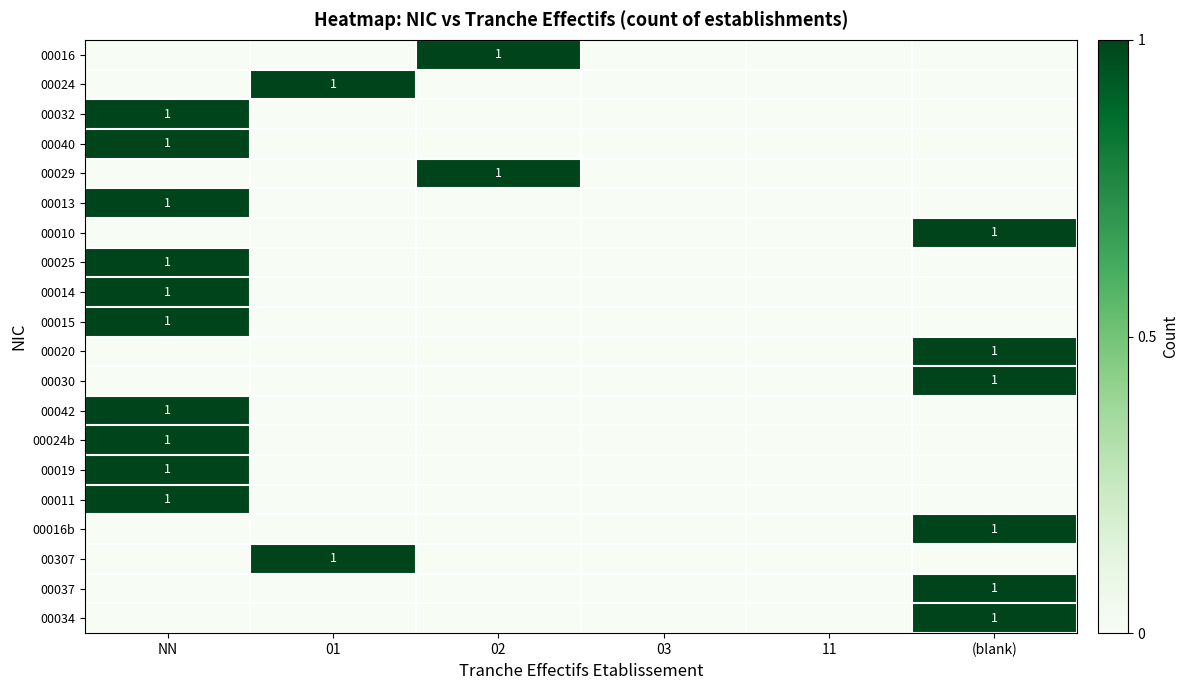

The 00025 series shows 1 at NN. True or false?

True